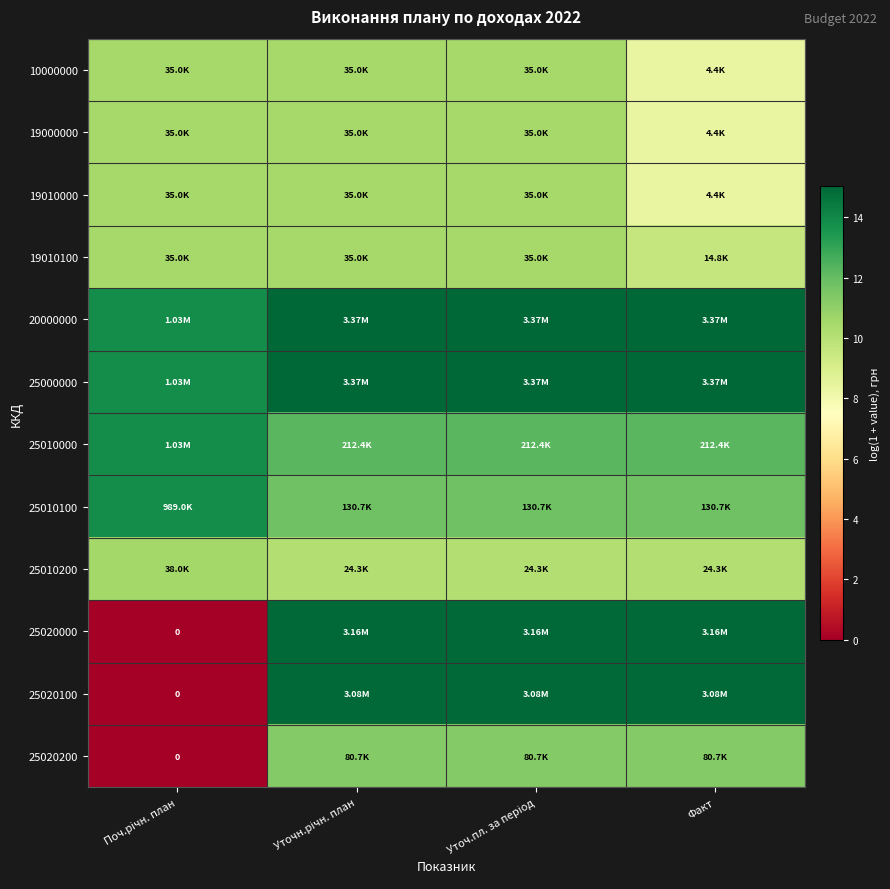

Rank the series by their maximum value, from lowest to highest.

10000000, 19000000, 19010000, 19010100, 25010200, 25020200, 25010100, 25010000, 25020100, 25020000, 20000000, 25000000